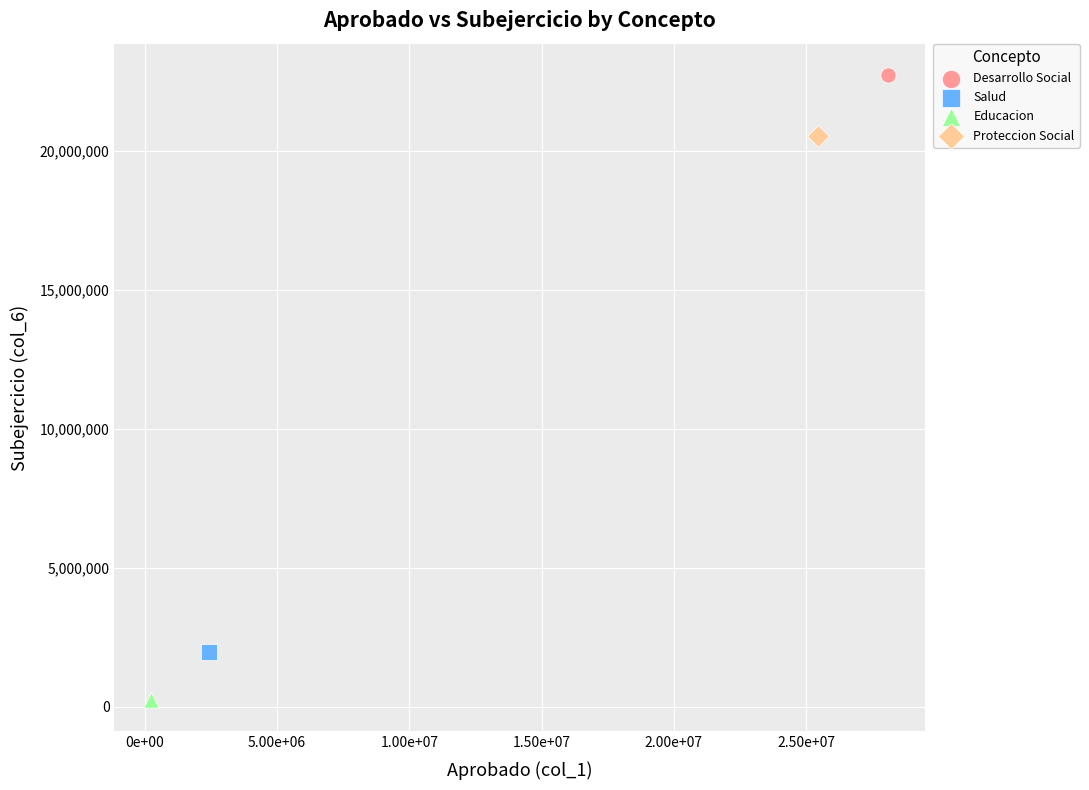

What are all the series names shown in the legend?

Desarrollo Social, Salud, Educacion, Proteccion Social